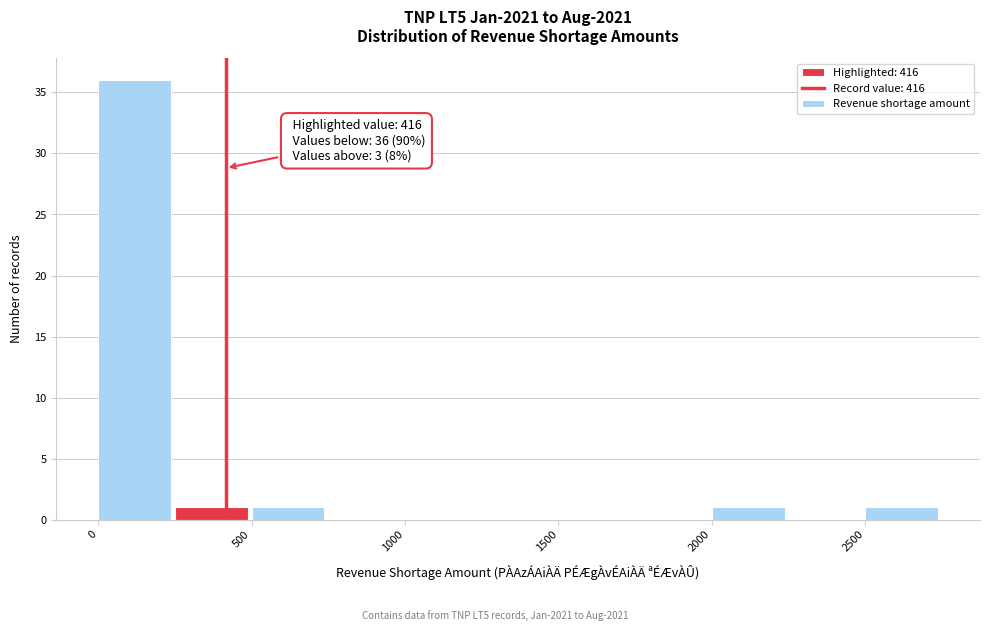

Over which range of the x-axis is the bar tallest?

0 to 250